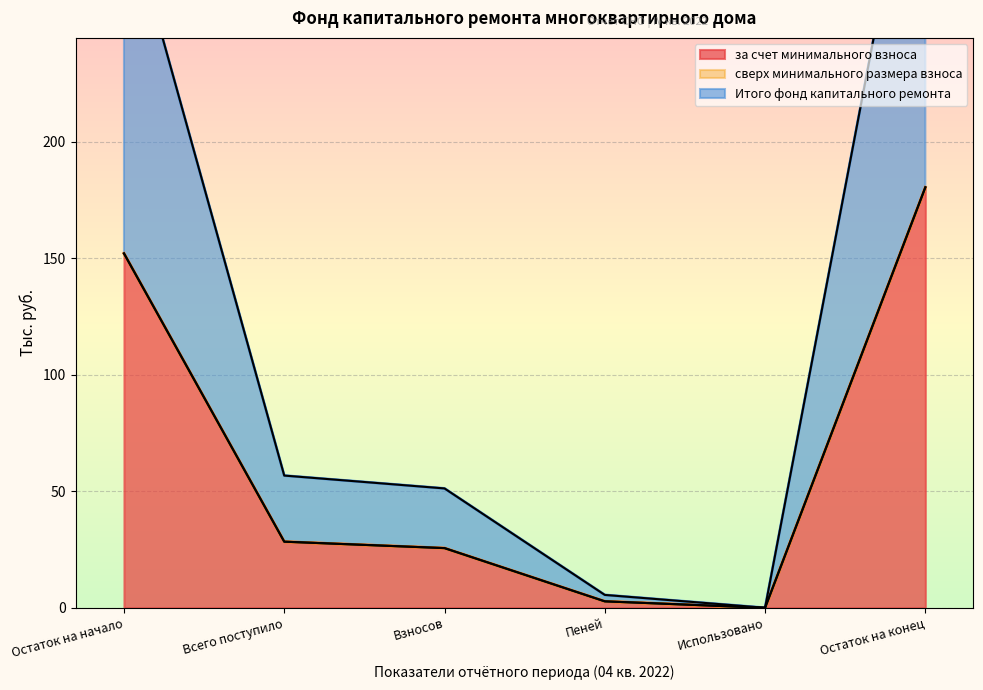

Where is за счет минимального взноса nearest to the value 90?

Всего поступило